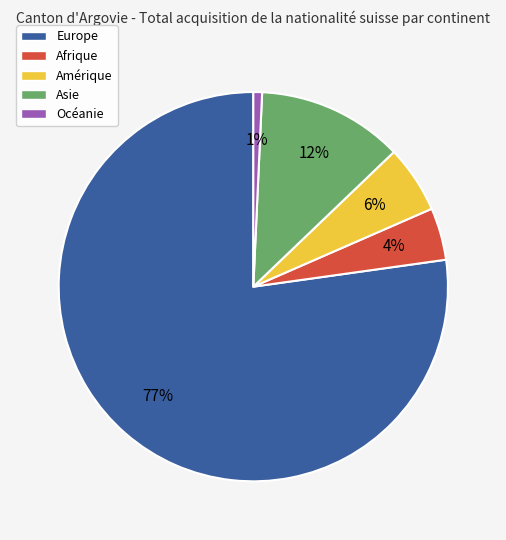

Is it true that Afrique is 4% of the pie?

True